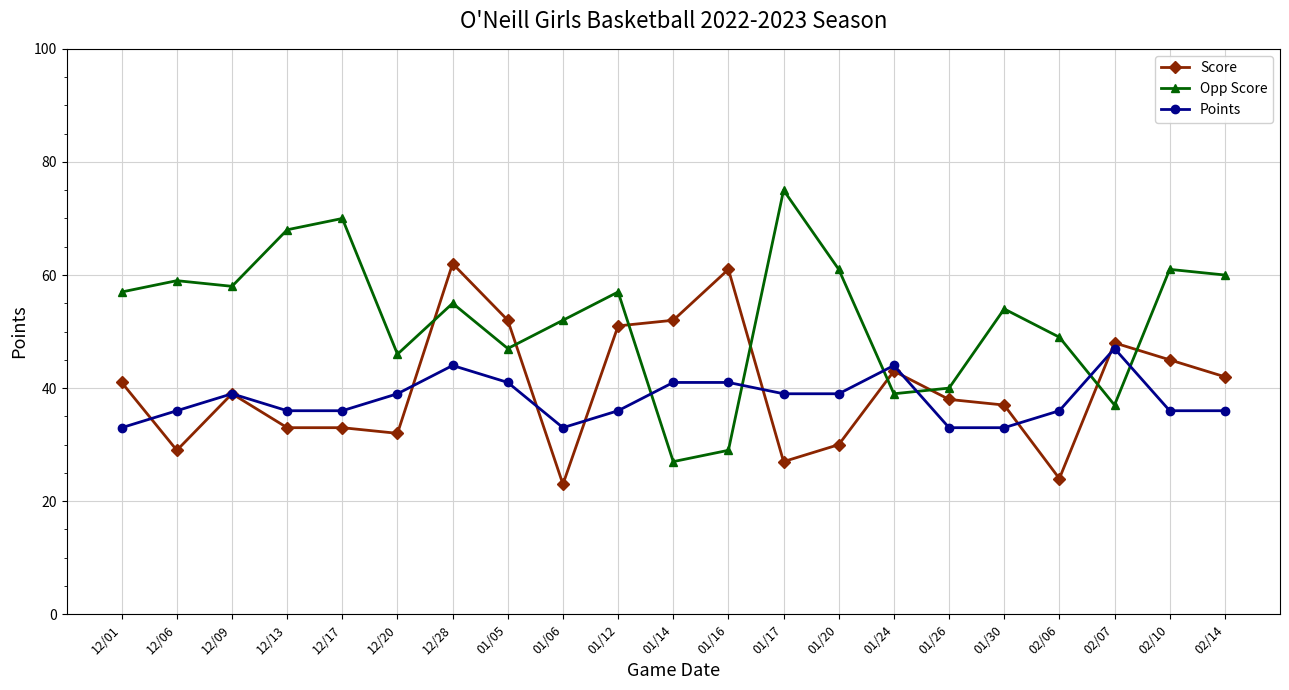

What is the minimum value for Score?

23